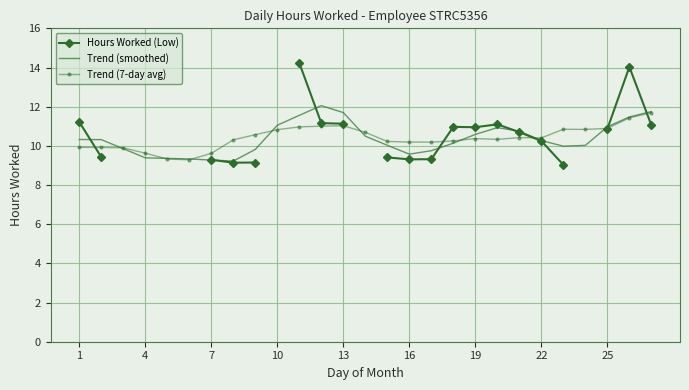

The Trend (7-day avg) series shows 2.8 at 4. True or false?

False